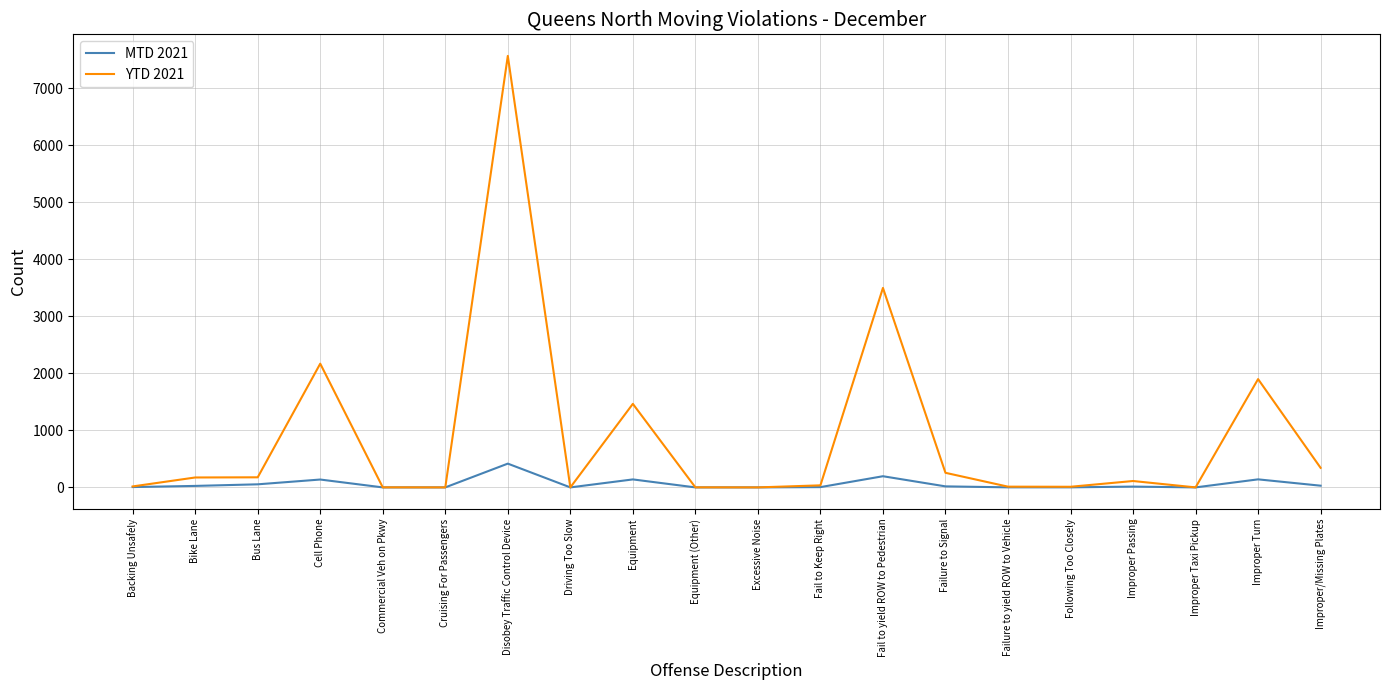

What is the average value of the MTD 2021 series?

59